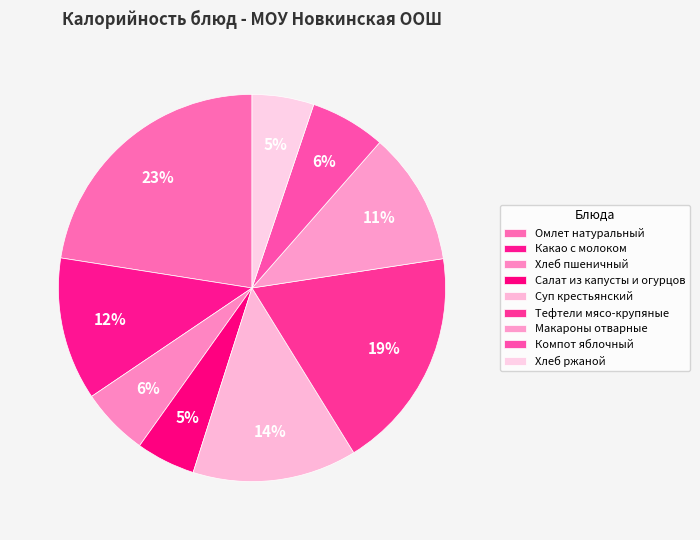

Approximately how many times larger is the value at Салат из капусты и огурцов compared to Хлеб ржаной?

1.0